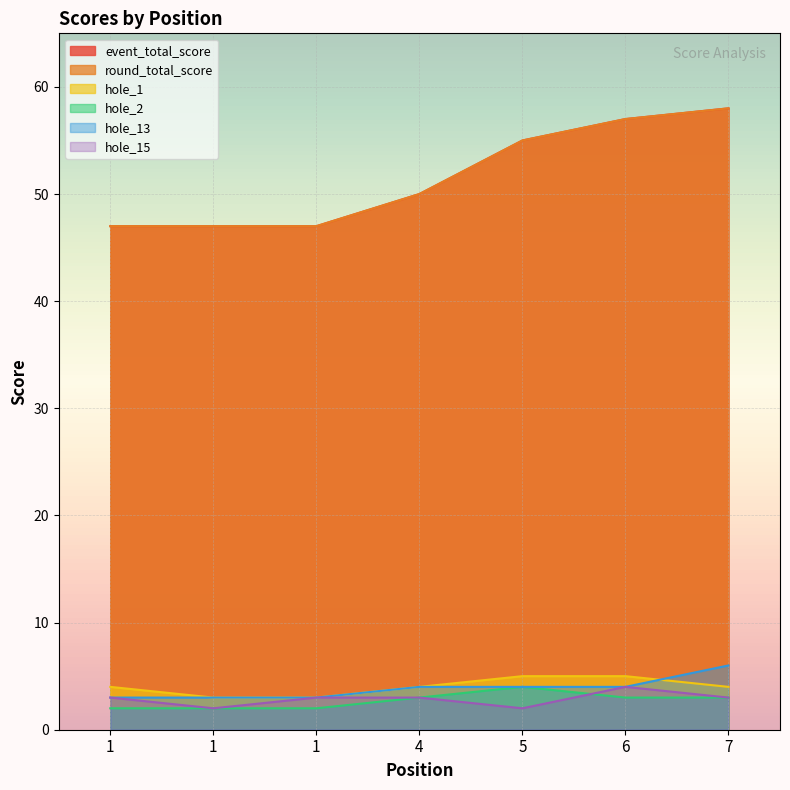

True or false: hole_2 and event_total_score intersect in this chart.

False